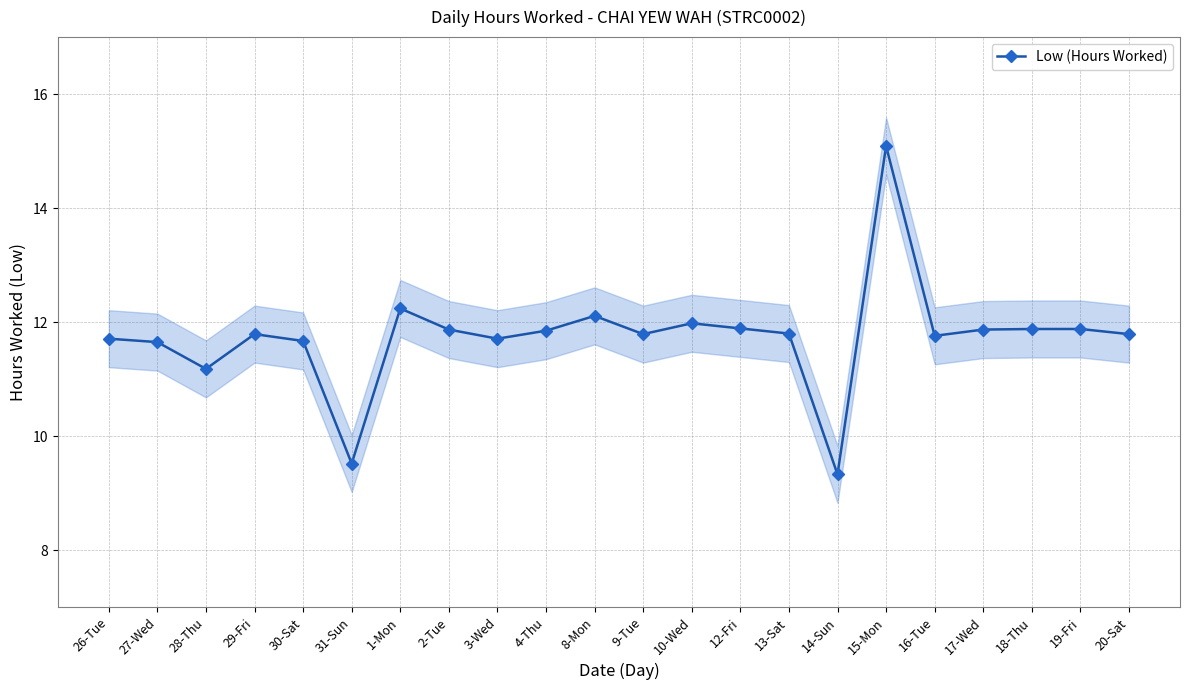

At which category does the chart reach its minimum across all series?

14-Sun